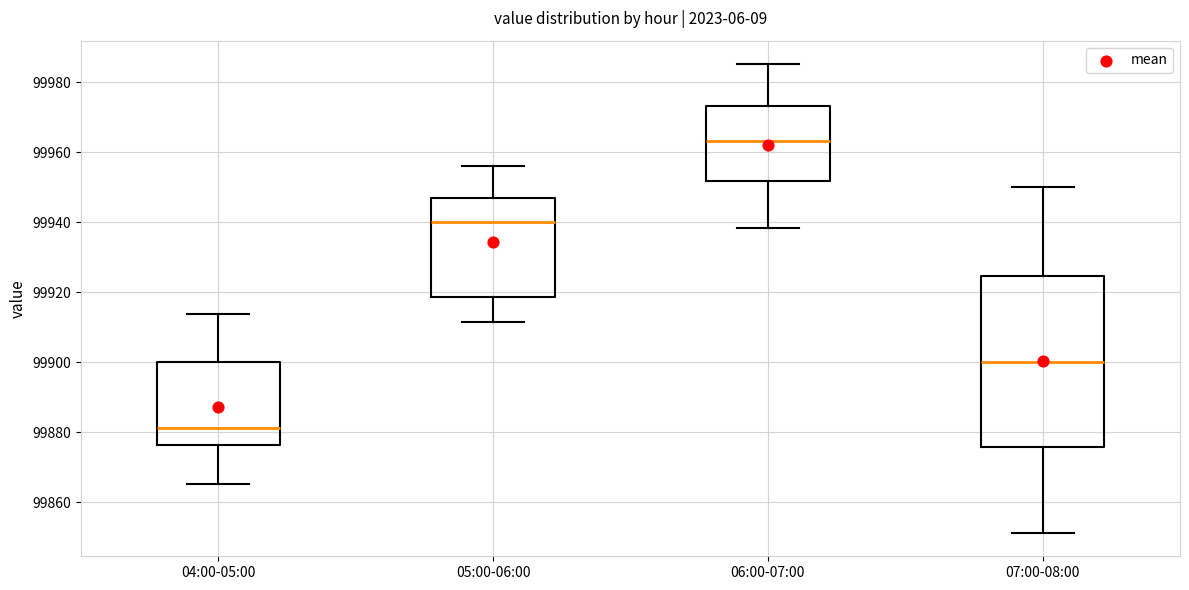

Reading left to right, read every box against the y-axis: the position of its median line, the range the box covers, and the ends of its whiskers. The values are not printed on the chart, so give them approximately, as read against the axis.

04:00-05:00: median 99882, box 99876 to 99900, whiskers 99866 to 99914
05:00-06:00: median 99940, box 99918 to 99948, whiskers 99912 to 99956
06:00-07:00: median 99964, box 99952 to 99974, whiskers 99938 to 99986
07:00-08:00: median 99900, box 99876 to 99924, whiskers 99852 to 99950